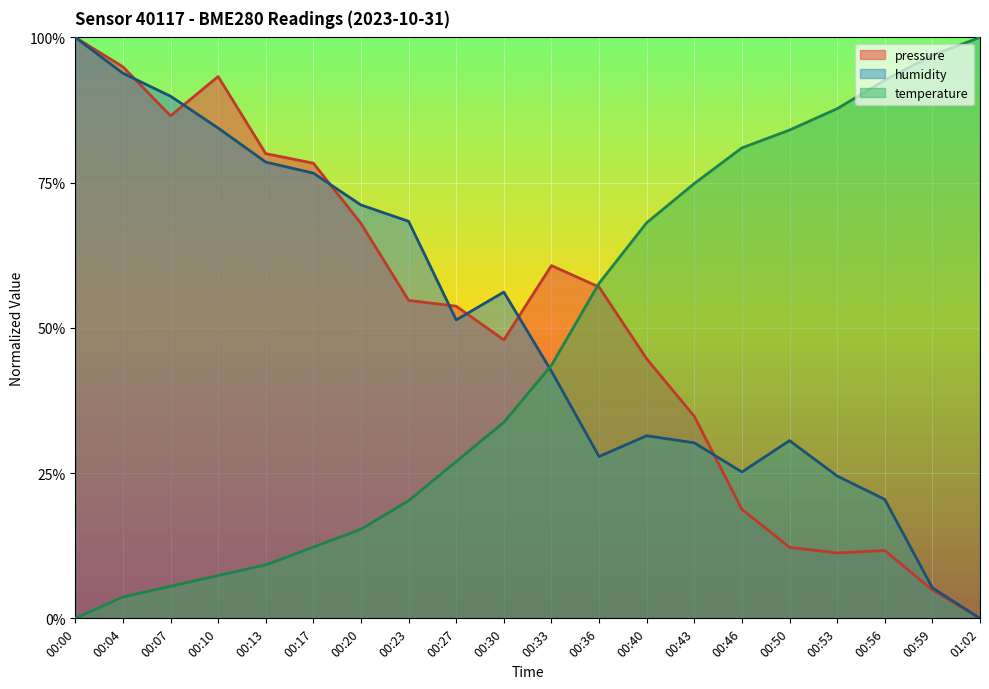

Between 00:46 and 00:04, which is larger?

00:04